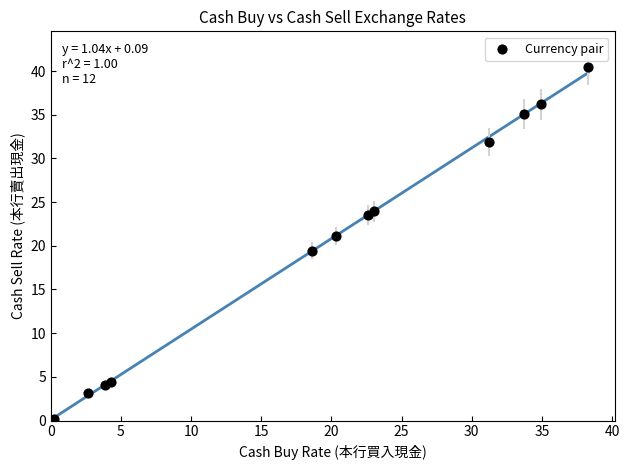

What is the average Y value?

20.3